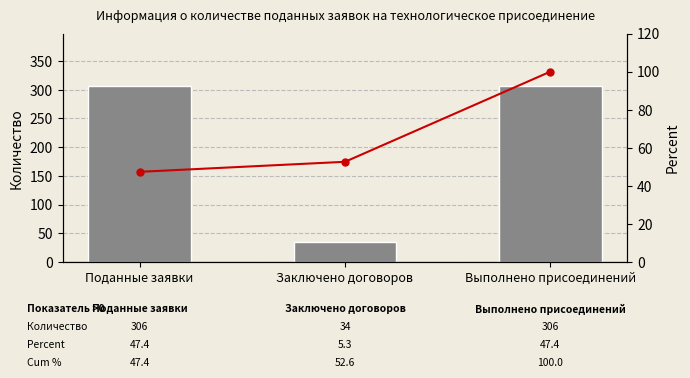

What is the label of the 2nd bar from the right?

Заключено договоров